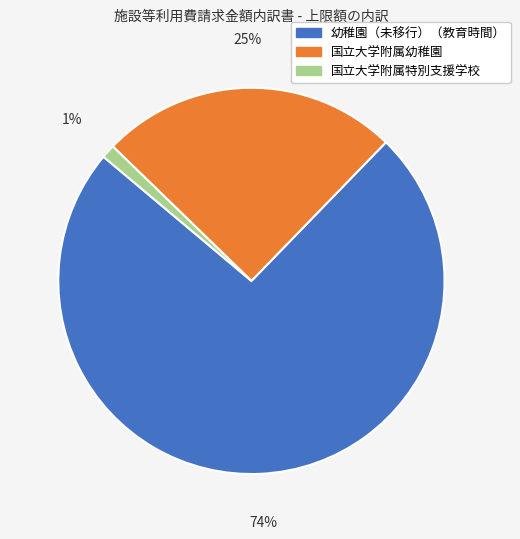

To the nearest percent, what portion does 幼稚園（未移行）（教育時間） represent?

74%